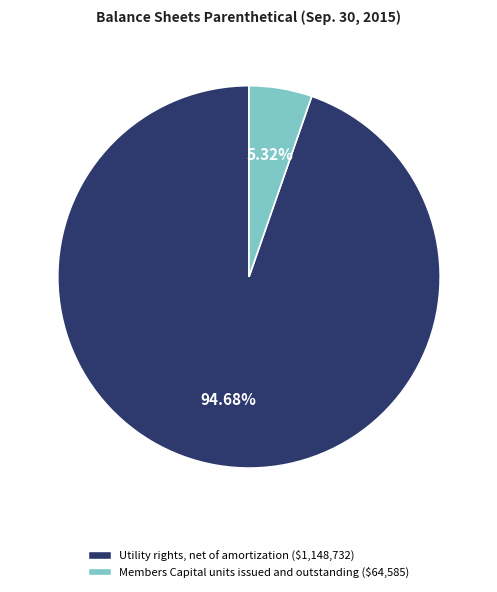

Is it true that Members Capital units issued and outstanding is 1% of the pie?

False